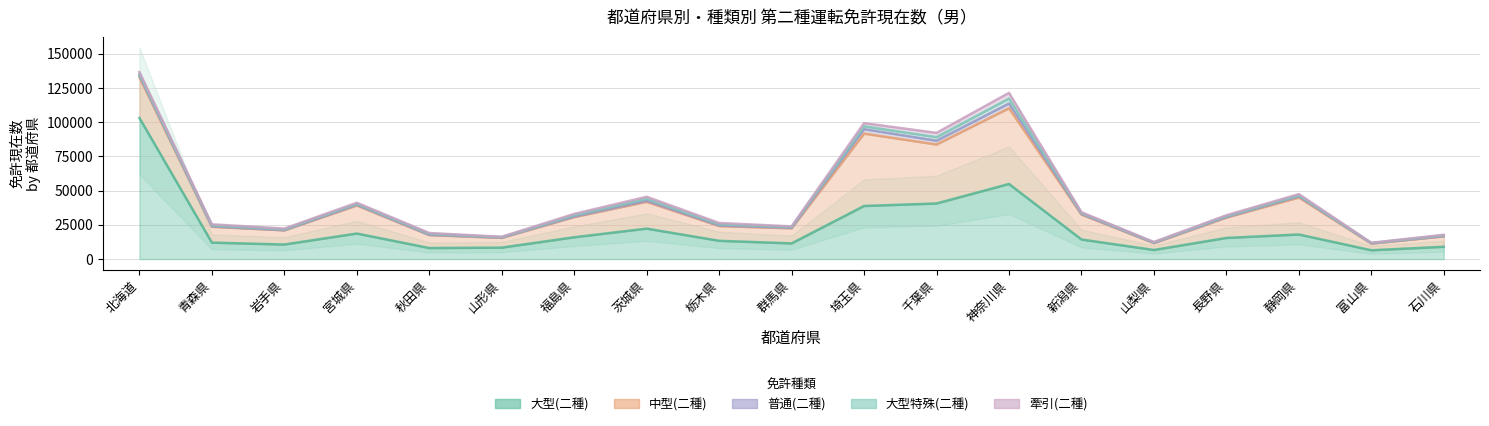

At which category does 中型(二種) reach its first local valley?

岩手県